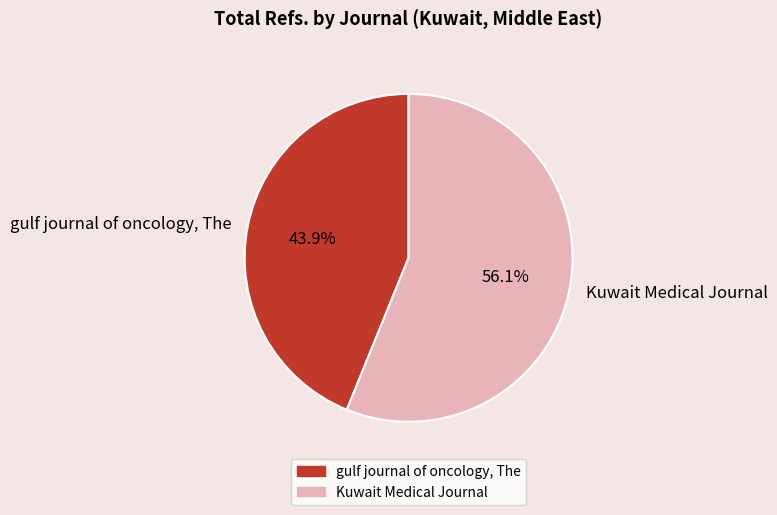

Is Kuwait Medical Journal the majority of the pie?

Yes